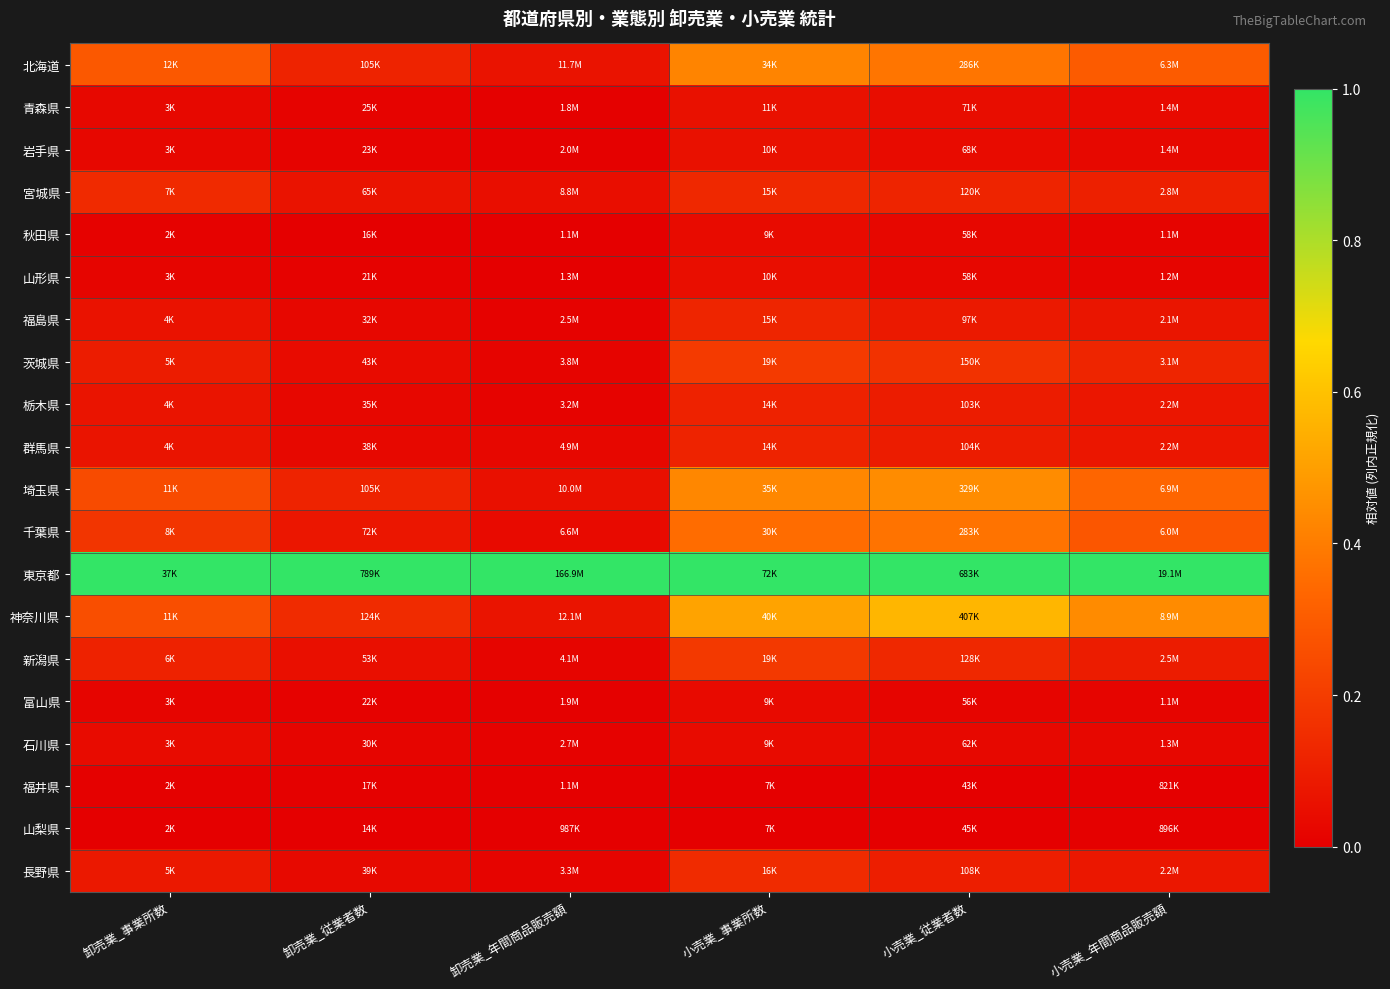

Reading right to left, transcribe all the data shown in this chart.

北海道: 小売業_年間商品販売額=0.3	小売業_従業者数=0.4	小売業_事業所数=0.4	卸売業_年間商品販売額=0.1	卸売業_従業者数=0.1	卸売業_事業所数=0.3
青森県: 小売業_年間商品販売額=0.0	小売業_従業者数=0.0	小売業_事業所数=0.1	卸売業_年間商品販売額=0.0	卸売業_従業者数=0.0	卸売業_事業所数=0.0
岩手県: 小売業_年間商品販売額=0.0	小売業_従業者数=0.0	小売業_事業所数=0.1	卸売業_年間商品販売額=0.0	卸売業_従業者数=0.0	卸売業_事業所数=0.0
宮城県: 小売業_年間商品販売額=0.1	小売業_従業者数=0.1	小売業_事業所数=0.1	卸売業_年間商品販売額=0.0	卸売業_従業者数=0.1	卸売業_事業所数=0.1
秋田県: 小売業_年間商品販売額=0.0	小売業_従業者数=0.0	小売業_事業所数=0.0	卸売業_年間商品販売額=0.0	卸売業_従業者数=0.0	卸売業_事業所数=0.0
山形県: 小売業_年間商品販売額=0.0	小売業_従業者数=0.0	小売業_事業所数=0.0	卸売業_年間商品販売額=0.0	卸売業_従業者数=0.0	卸売業_事業所数=0.0
福島県: 小売業_年間商品販売額=0.1	小売業_従業者数=0.1	小売業_事業所数=0.1	卸売業_年間商品販売額=0.0	卸売業_従業者数=0.0	卸売業_事業所数=0.1
茨城県: 小売業_年間商品販売額=0.1	小売業_従業者数=0.2	小売業_事業所数=0.2	卸売業_年間商品販売額=0.0	卸売業_従業者数=0.0	卸売業_事業所数=0.1
栃木県: 小売業_年間商品販売額=0.1	小売業_従業者数=0.1	小売業_事業所数=0.1	卸売業_年間商品販売額=0.0	卸売業_従業者数=0.0	卸売業_事業所数=0.1
群馬県: 小売業_年間商品販売額=0.1	小売業_従業者数=0.1	小売業_事業所数=0.1	卸売業_年間商品販売額=0.0	卸売業_従業者数=0.0	卸売業_事業所数=0.1
埼玉県: 小売業_年間商品販売額=0.3	小売業_従業者数=0.4	小売業_事業所数=0.4	卸売業_年間商品販売額=0.1	卸売業_従業者数=0.1	卸売業_事業所数=0.2
千葉県: 小売業_年間商品販売額=0.3	小売業_従業者数=0.4	小売業_事業所数=0.4	卸売業_年間商品販売額=0.0	卸売業_従業者数=0.1	卸売業_事業所数=0.2
東京都: 小売業_年間商品販売額=1.0	小売業_従業者数=1.0	小売業_事業所数=1.0	卸売業_年間商品販売額=1.0	卸売業_従業者数=1.0	卸売業_事業所数=1.0
神奈川県: 小売業_年間商品販売額=0.4	小売業_従業者数=0.6	小売業_事業所数=0.5	卸売業_年間商品販売額=0.1	卸売業_従業者数=0.1	卸売業_事業所数=0.3
新潟県: 小売業_年間商品販売額=0.1	小売業_従業者数=0.1	小売業_事業所数=0.2	卸売業_年間商品販売額=0.0	卸売業_従業者数=0.1	卸売業_事業所数=0.1
富山県: 小売業_年間商品販売額=0.0	小売業_従業者数=0.0	小売業_事業所数=0.0	卸売業_年間商品販売額=0.0	卸売業_従業者数=0.0	卸売業_事業所数=0.0
石川県: 小売業_年間商品販売額=0.0	小売業_従業者数=0.0	小売業_事業所数=0.0	卸売業_年間商品販売額=0.0	卸売業_従業者数=0.0	卸売業_事業所数=0.0
福井県: 小売業_年間商品販売額=0.0	小売業_従業者数=0.0	小売業_事業所数=0.0	卸売業_年間商品販売額=0.0	卸売業_従業者数=0.0	卸売業_事業所数=0.0
山梨県: 小売業_年間商品販売額=0.0	小売業_従業者数=0.0	小売業_事業所数=0.0	卸売業_年間商品販売額=0.0	卸売業_従業者数=0.0	卸売業_事業所数=0.0
長野県: 小売業_年間商品販売額=0.1	小売業_従業者数=0.1	小売業_事業所数=0.1	卸売業_年間商品販売額=0.0	卸売業_従業者数=0.0	卸売業_事業所数=0.1